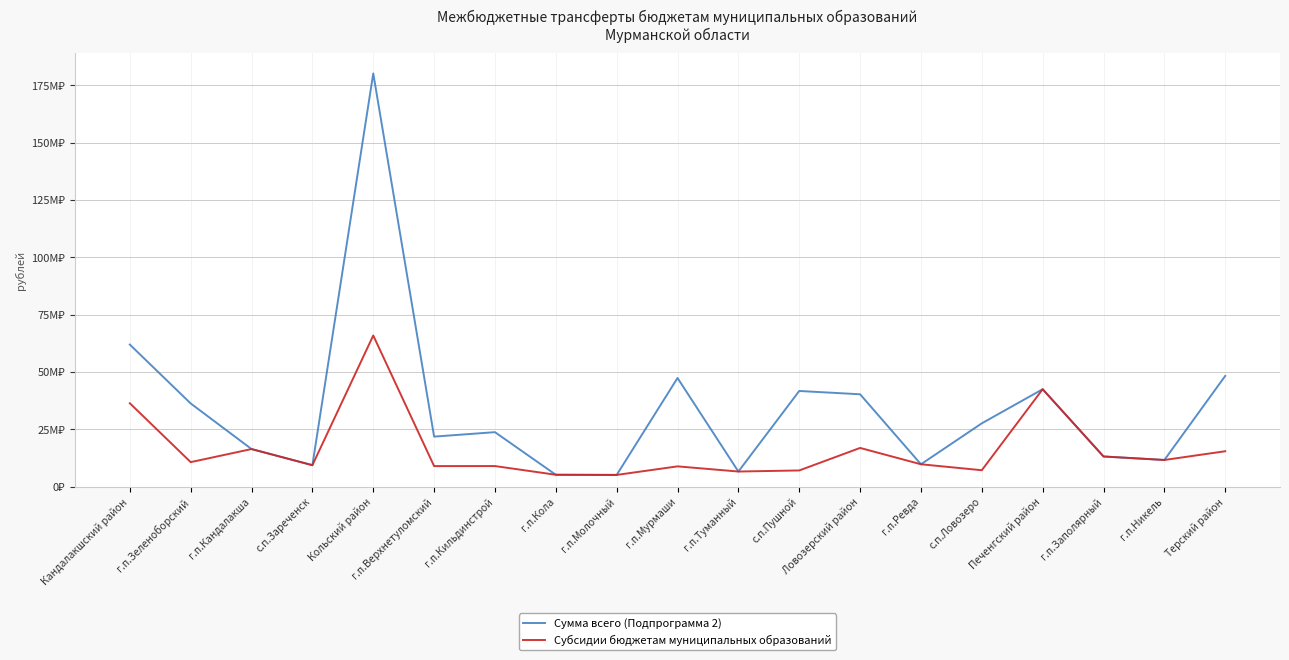

Does the chart display data point markers on the line(s)?

No